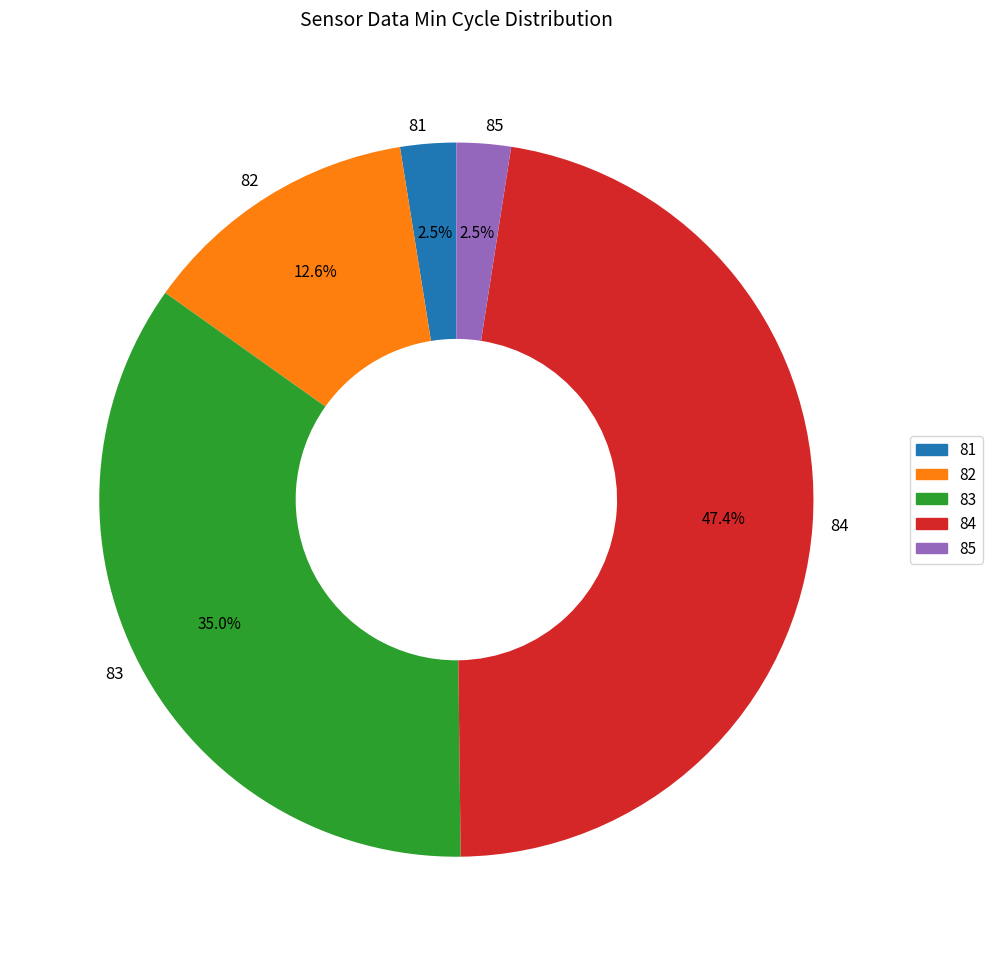

Which has a higher value, 83 or 84?

84